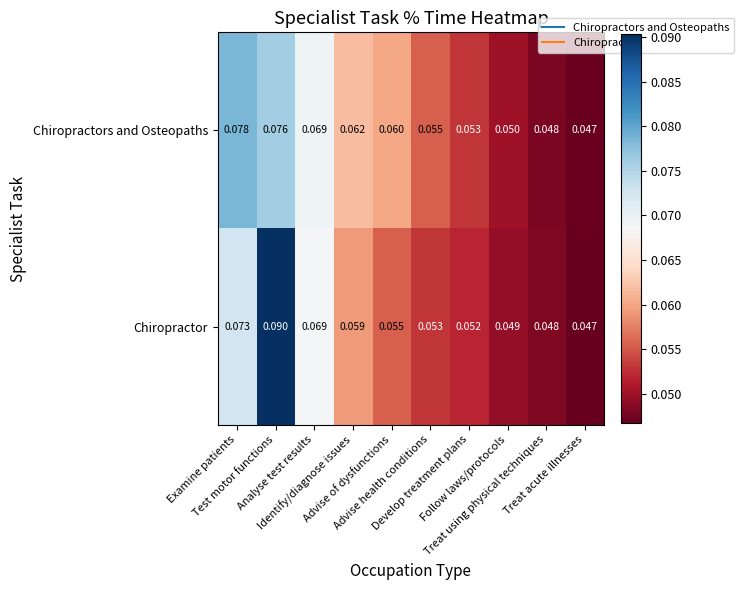

List the series in order of their peak value, highest first.

Chiropractor, Chiropractors and Osteopaths